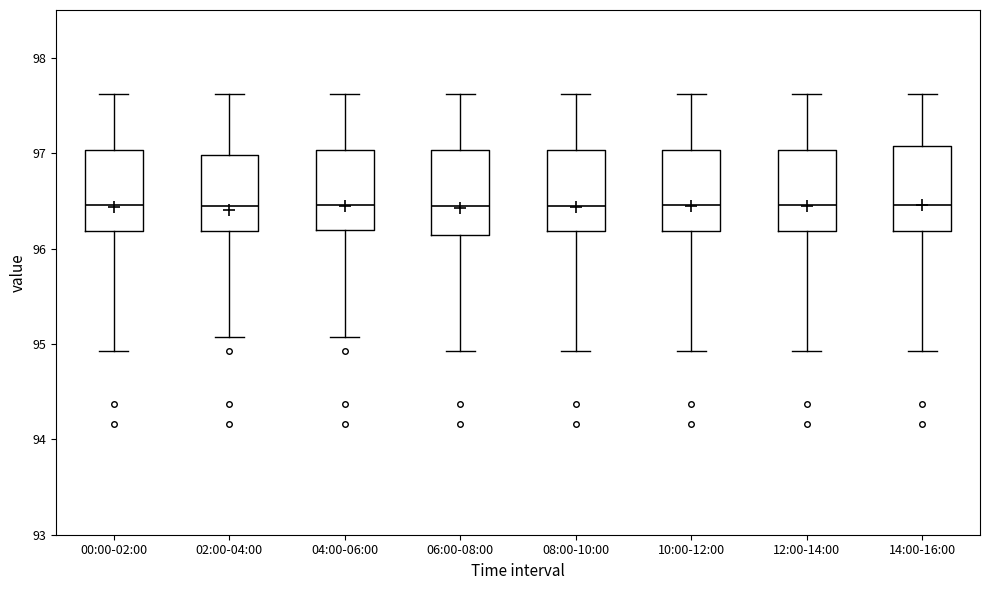

Reading left to right, transcribe this box plot: for each box, give where its median line is, the range the box spans, and where its two whiskers end, as read against the y-axis. The values are not printed on the chart, so give them approximately, as read against the axis.

00:00-02:00: median 96.5, box 96.2 to 97.0, whiskers 94.9 to 97.6
02:00-04:00: median 96.4, box 96.2 to 97.0, whiskers 95.1 to 97.6
04:00-06:00: median 96.5, box 96.2 to 97.0, whiskers 95.1 to 97.6
06:00-08:00: median 96.4, box 96.1 to 97.0, whiskers 94.9 to 97.6
08:00-10:00: median 96.4, box 96.2 to 97.0, whiskers 94.9 to 97.6
10:00-12:00: median 96.5, box 96.2 to 97.0, whiskers 94.9 to 97.6
12:00-14:00: median 96.5, box 96.2 to 97.0, whiskers 94.9 to 97.6
14:00-16:00: median 96.5, box 96.2 to 97.1, whiskers 94.9 to 97.6